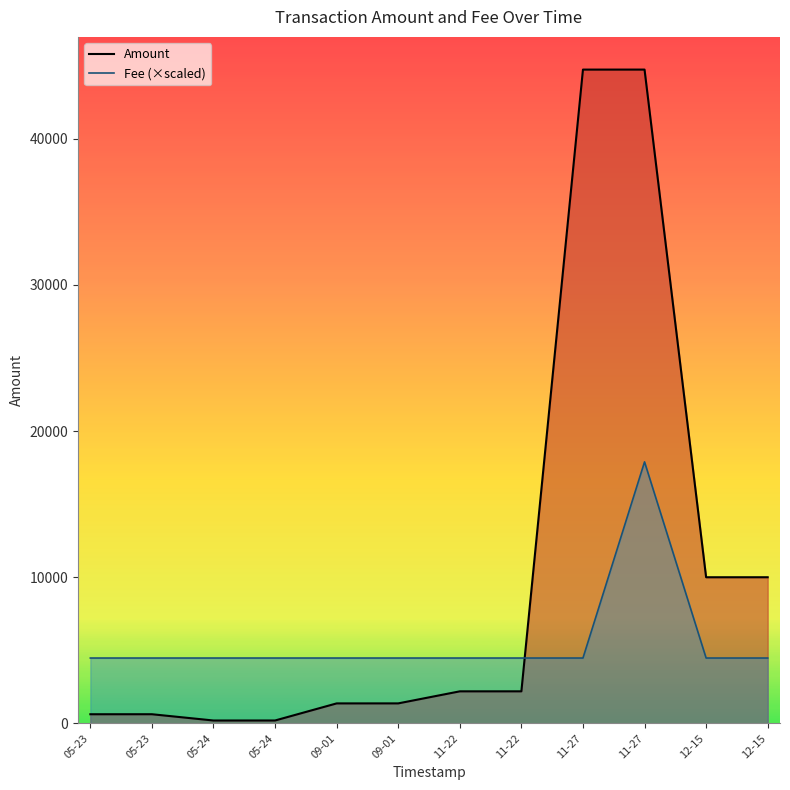

Rank the series by their maximum value, from highest to lowest.

Amount, Fee (×scaled)